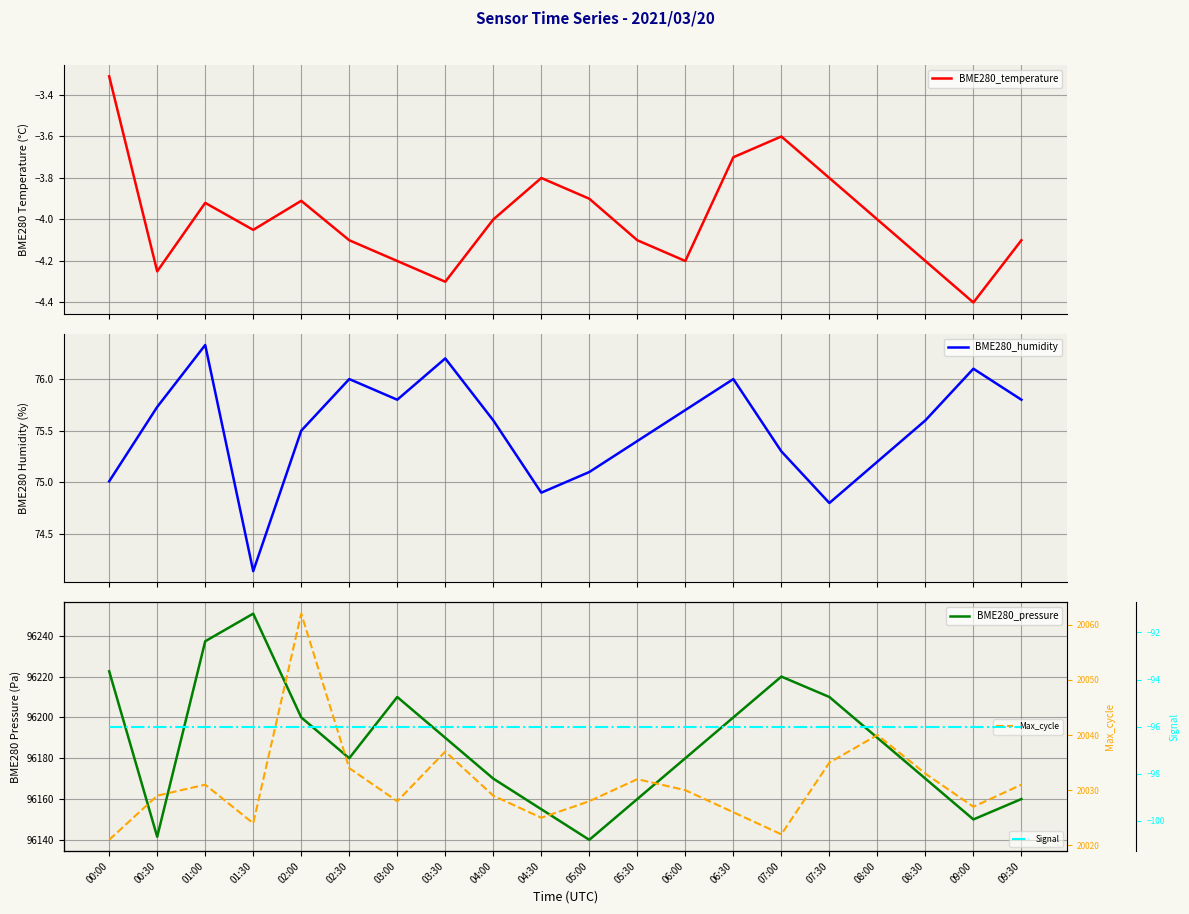

At how many categories does at least one series exceed 7184?

20